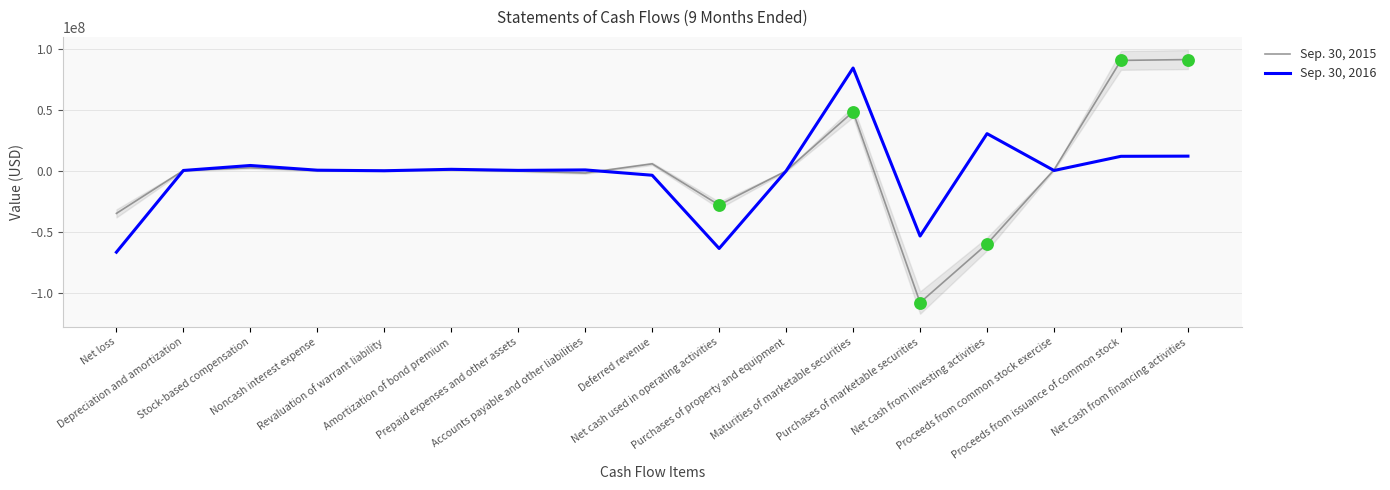

Is the value of Sep. 30, 2016 at Proceeds from issuance of common stock greater than the value of Sep. 30, 2015 at Amortization of bond premium?

Yes